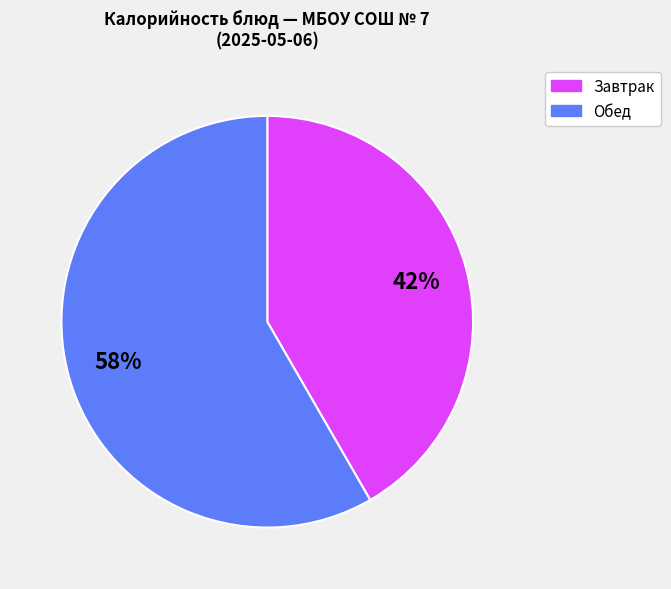

How many slices are in this pie chart?

2